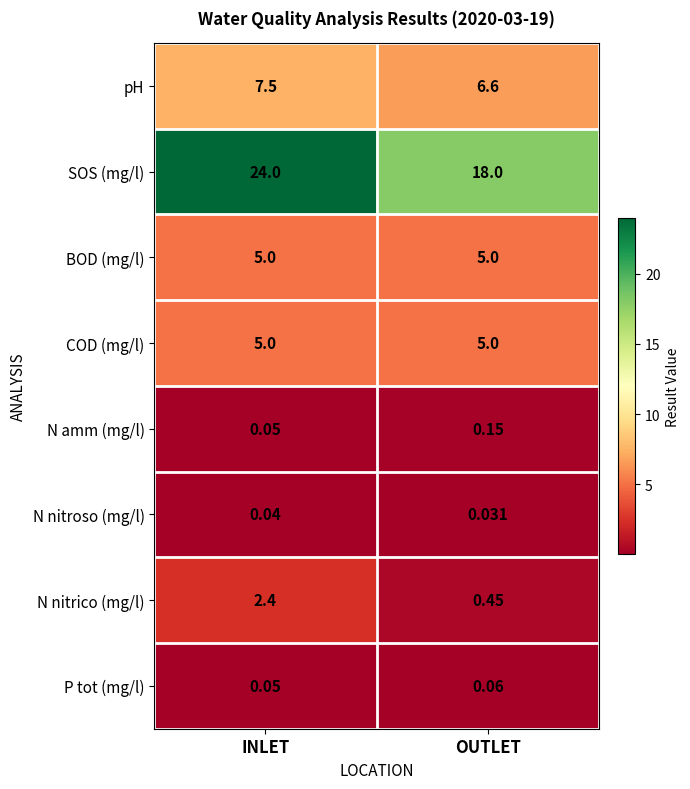

Which series changed the most between INLET and OUTLET?

SOS (mg/l)